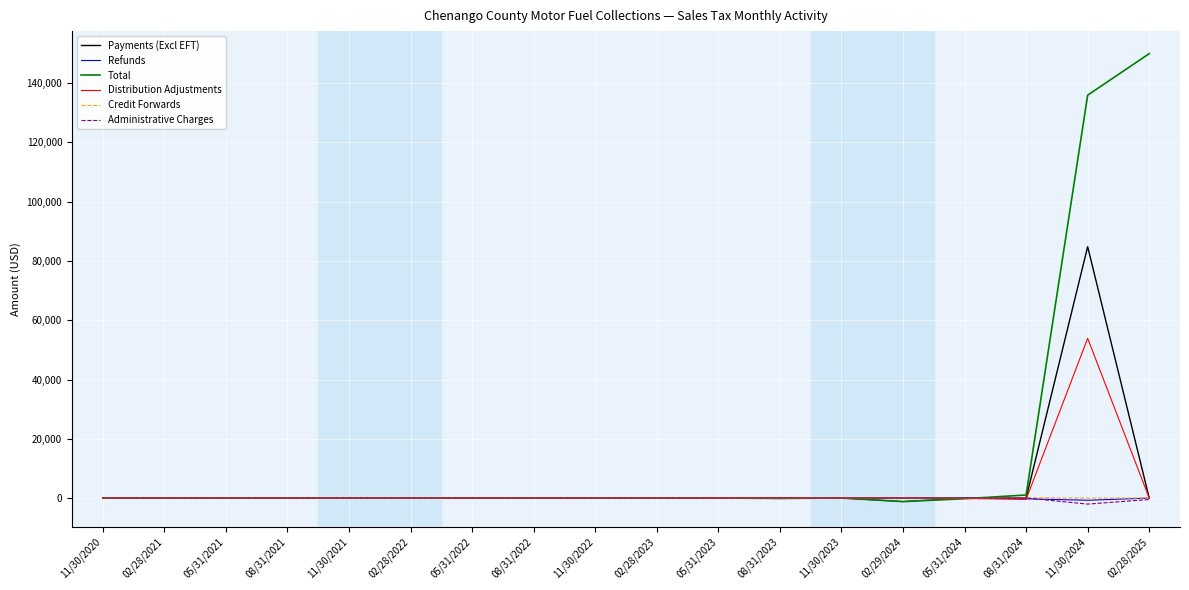

At which label does Payments (Excl EFT) reach its peak?

11/30/2024